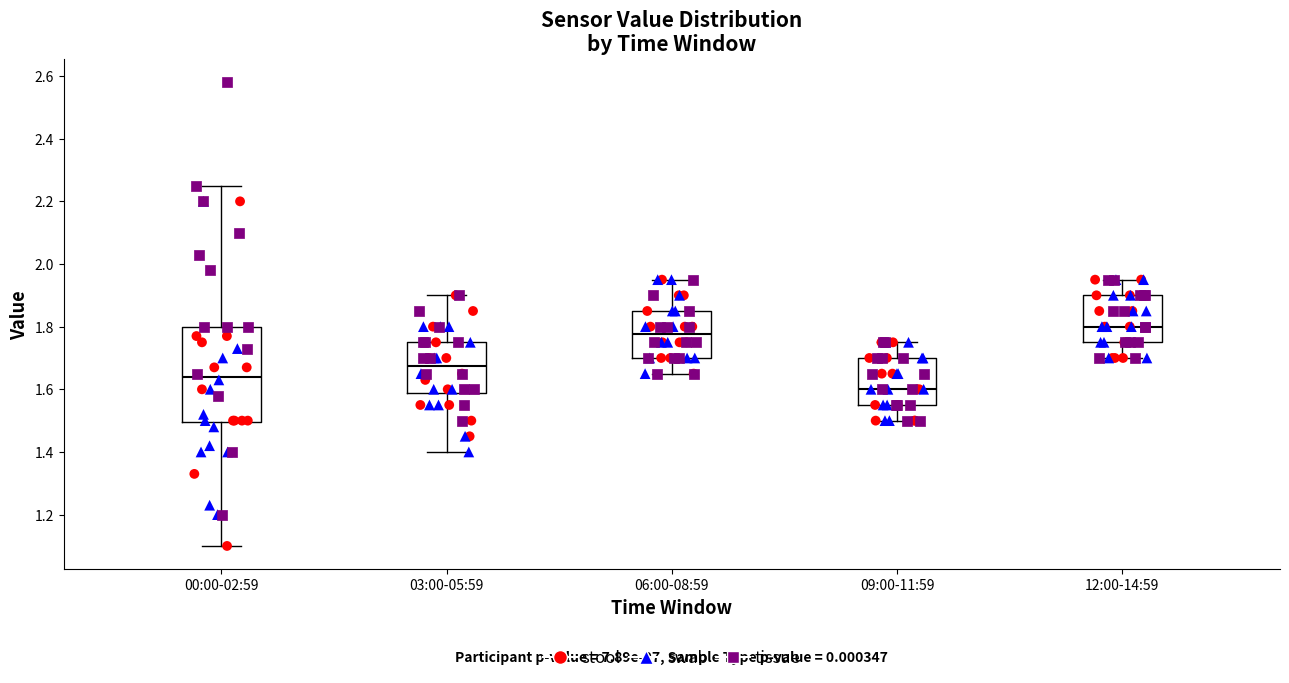

Reading left to right, read every box against the y-axis: the position of its median line, the range the box covers, and the ends of its whiskers. The values are not printed on the chart, so give them approximately, as read against the axis.

00:00-02:59: median 1.64, box 1.50 to 1.80, whiskers 1.10 to 2.26
03:00-05:59: median 1.68, box 1.58 to 1.76, whiskers 1.40 to 1.90
06:00-08:59: median 1.78, box 1.70 to 1.86, whiskers 1.66 to 1.96
09:00-11:59: median 1.60, box 1.56 to 1.70, whiskers 1.50 to 1.76
12:00-14:59: median 1.80, box 1.76 to 1.90, whiskers 1.70 to 1.96